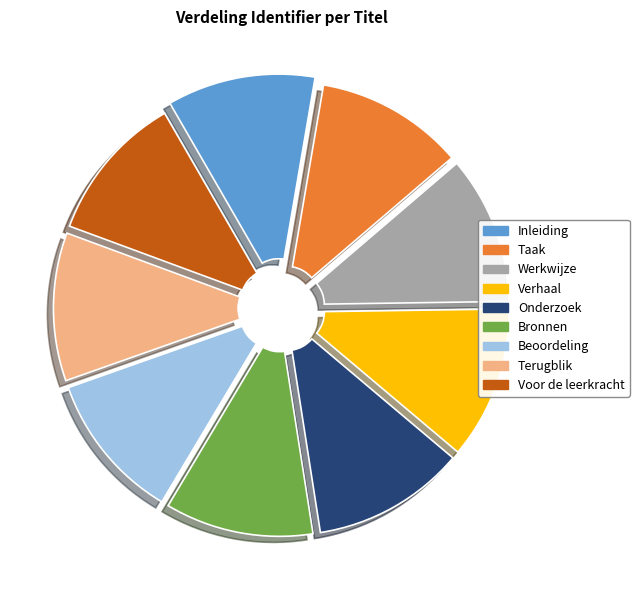

The Voor de leerkracht slice represents 23% of the pie. True or false?

False